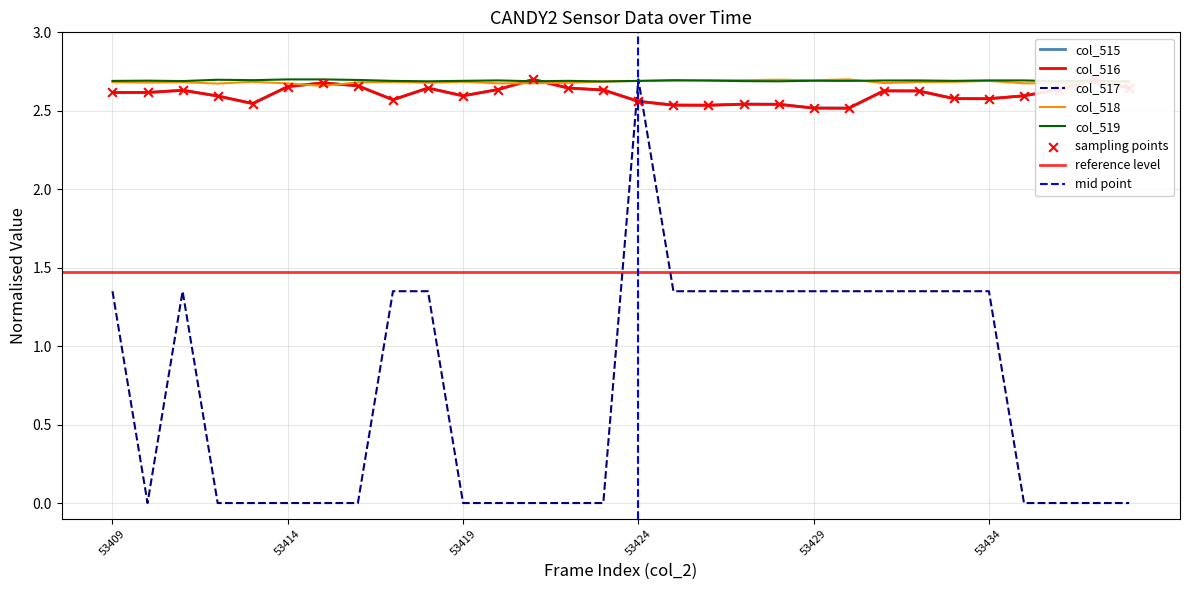

Which series has the largest Y range (max minus min)?

col_517